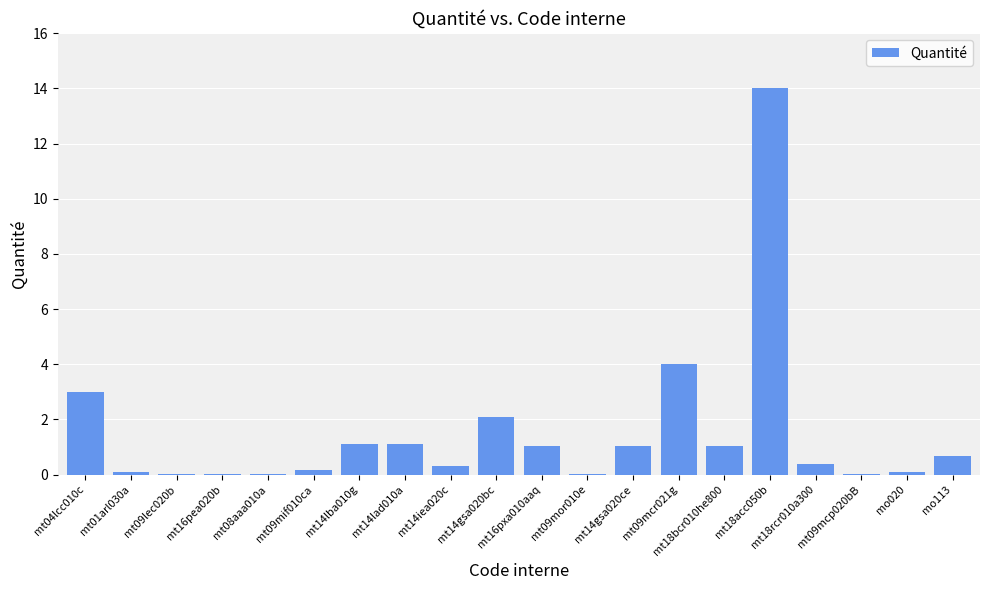

Is it true that the value at mt18bcr010he800 is 1.1?

True